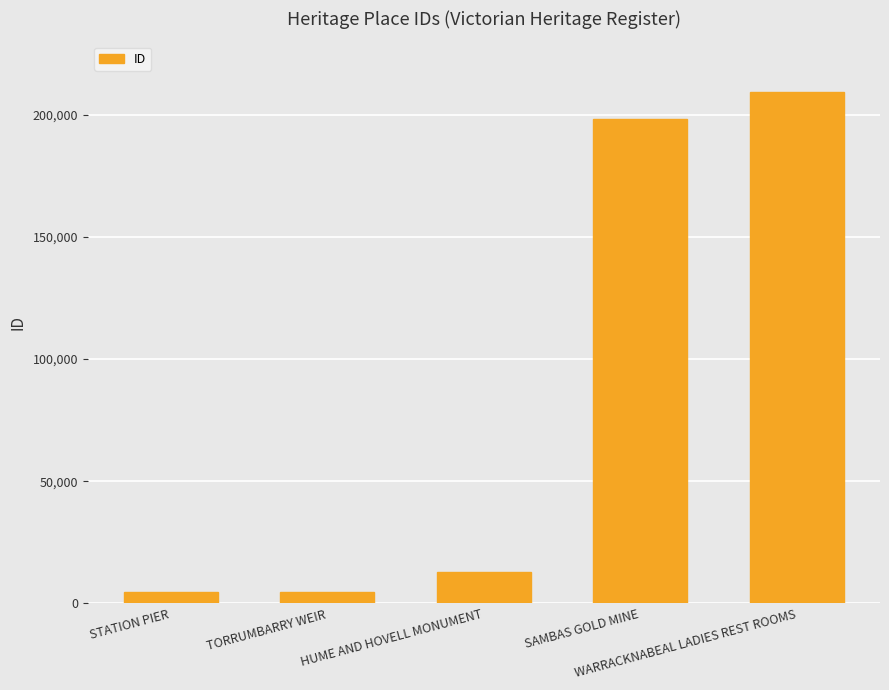

What is the greatest value displayed?

209200